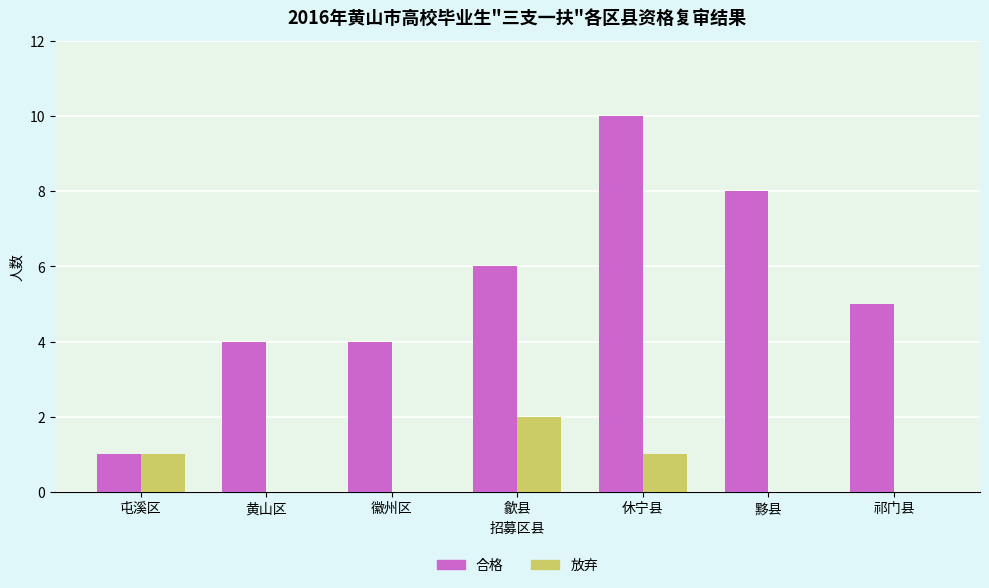

How many 放弃 values are between 0 and 1?

6